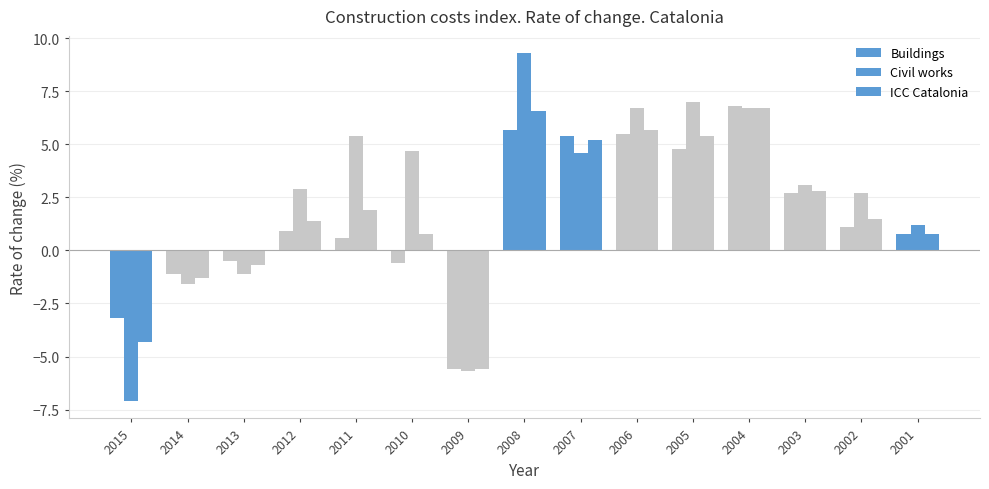

How many bars are there in each group?

3